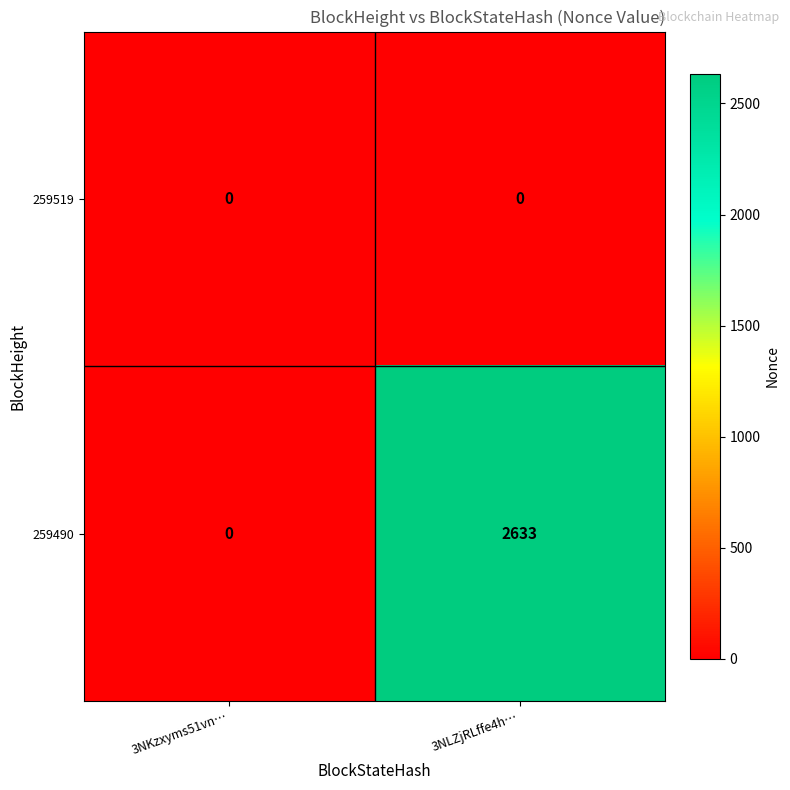

What is the difference between the highest and lowest values at 3NLZjRLffe4h…?

2633